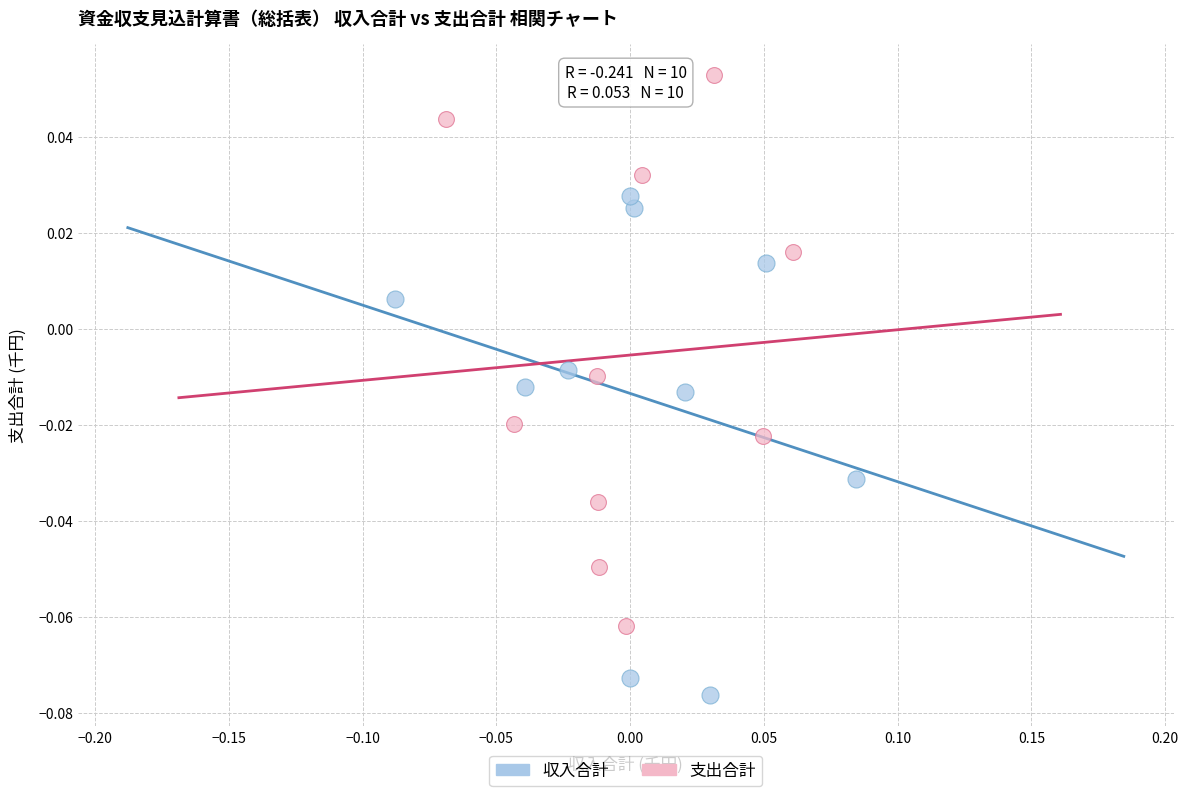

Which series has the widest spread of Y values?

支出合計